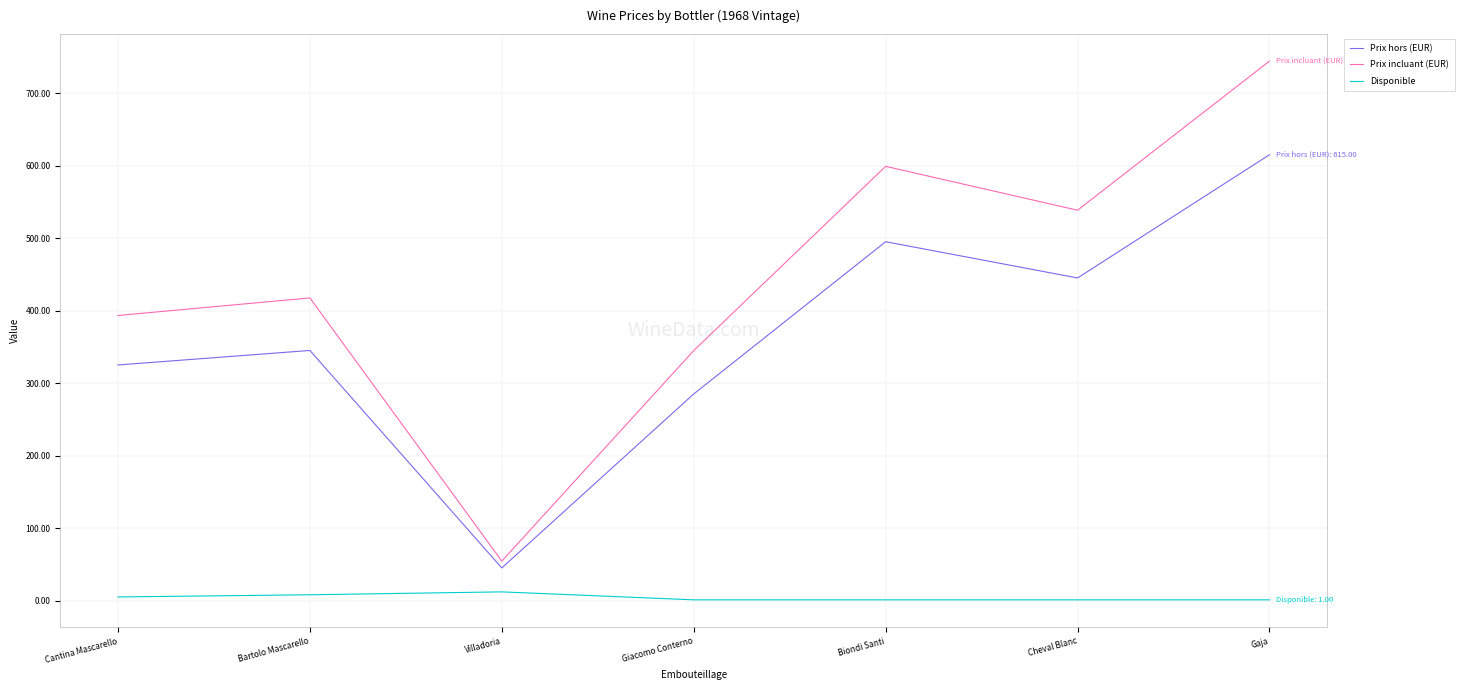

What is the minimum value for Disponible?

1.0